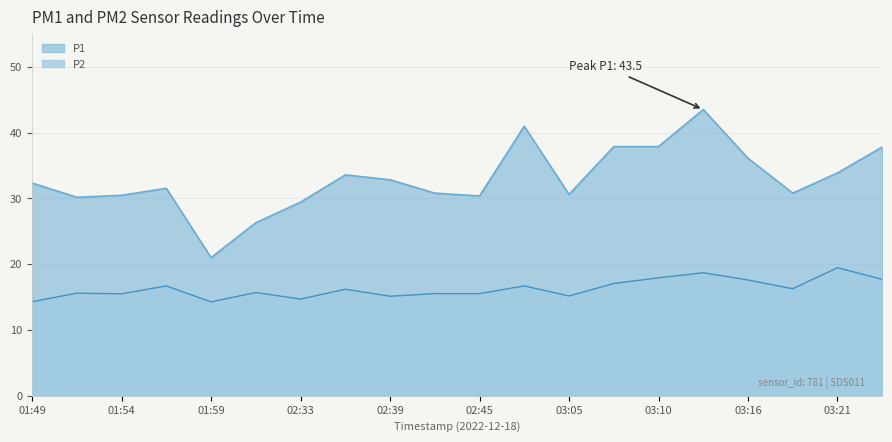

Between 02:39 and 03:24, which is larger?

03:24